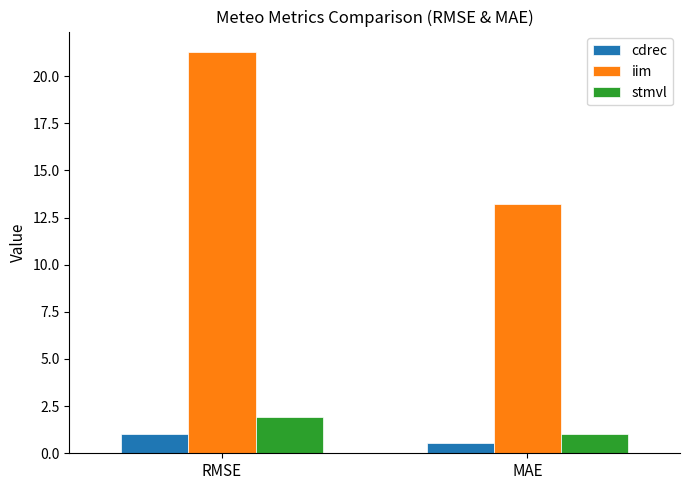

The cdrec series shows 0.3 at RMSE. True or false?

False